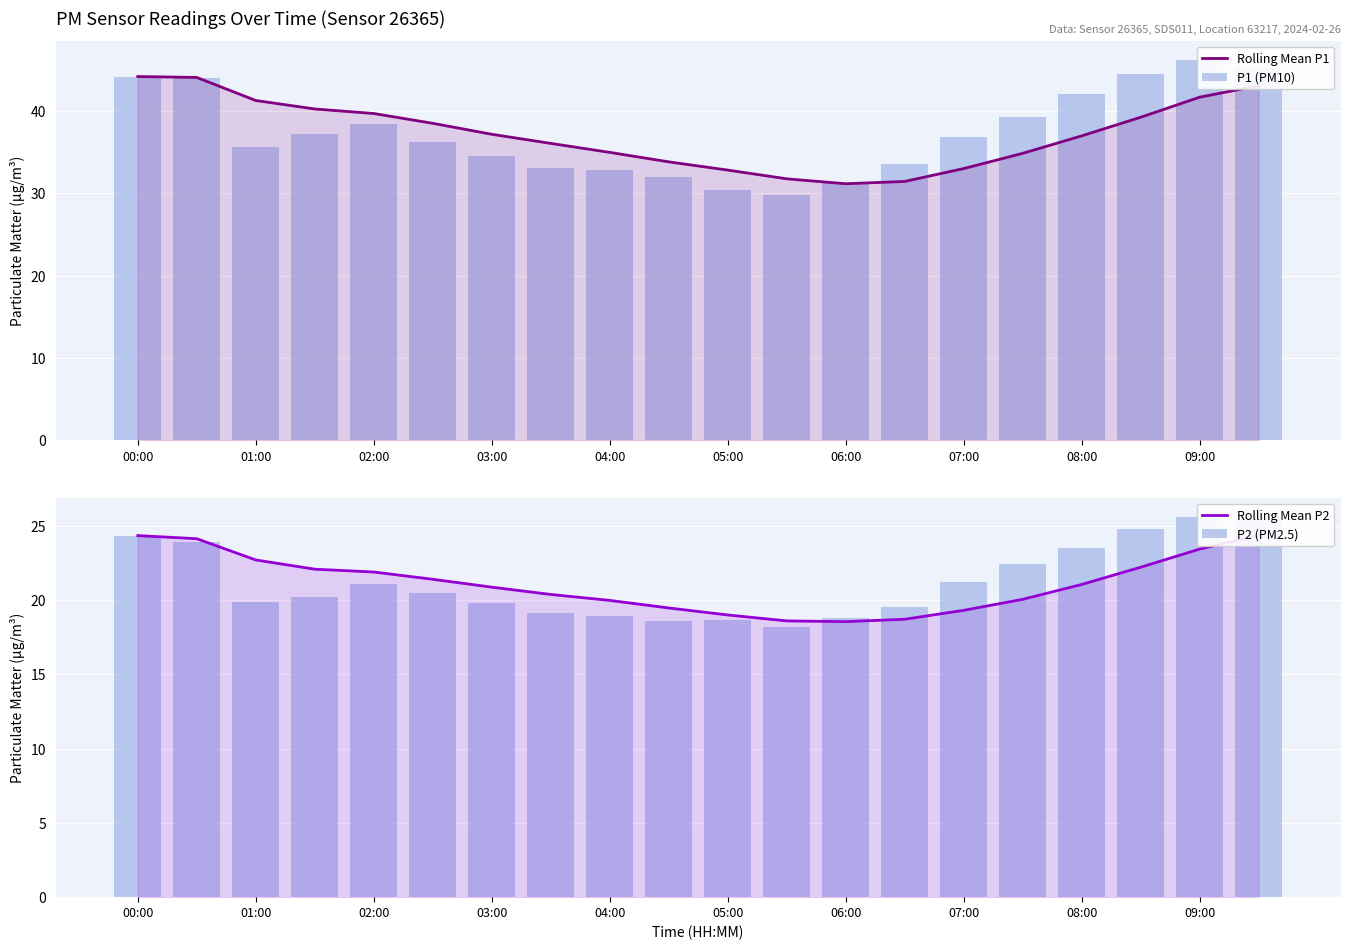

What value does the Rolling Mean P2 series have at 17?

22.2